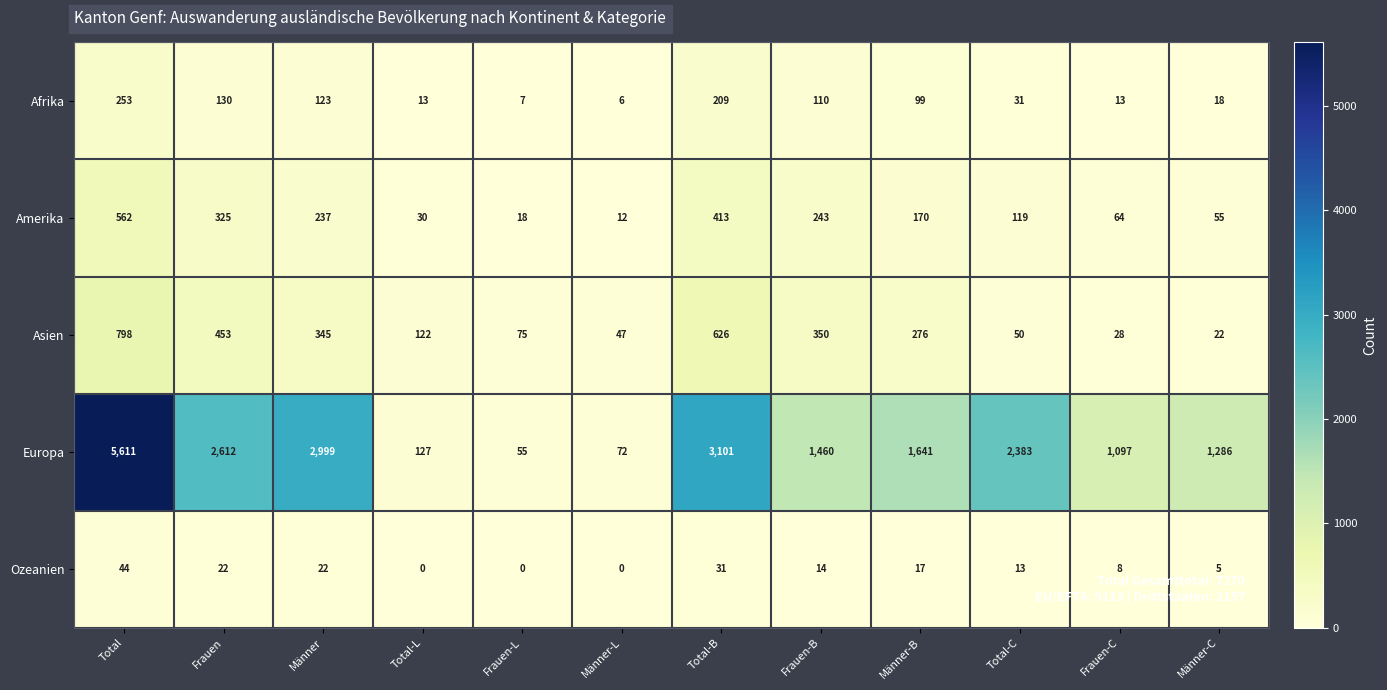

What is the average value of the Ozeanien series?

15